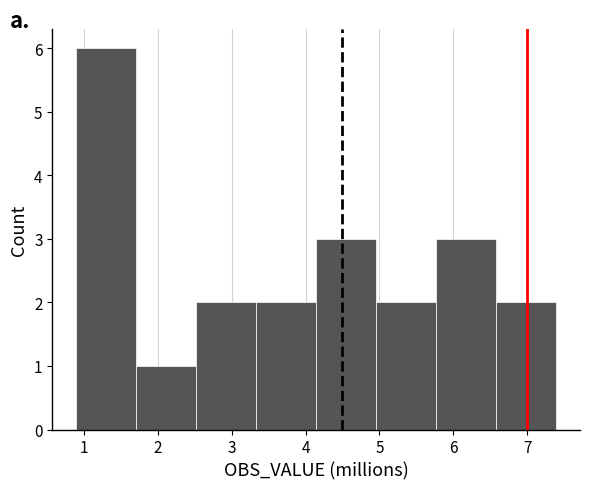

Over which range of the x-axis is the bar tallest?

0.9 to 1.7